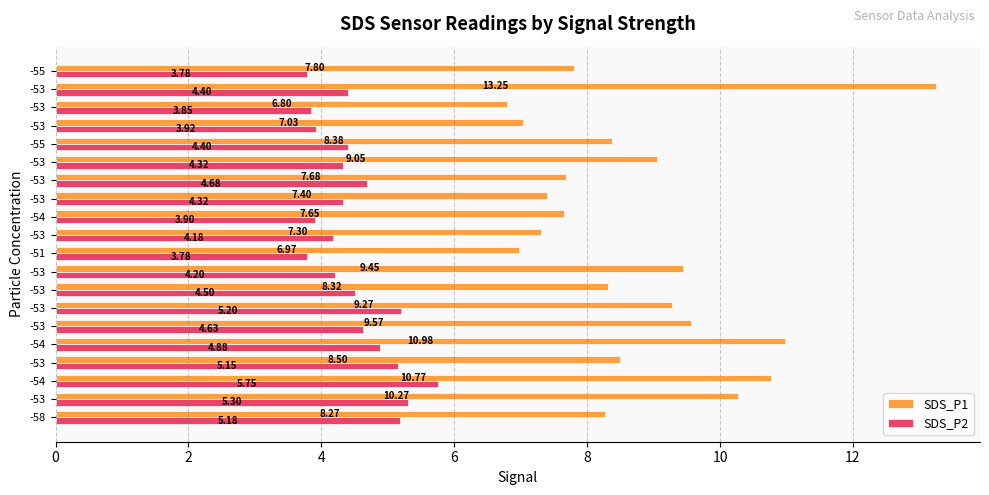

How many values in the SDS_P2 series are below 4?

5